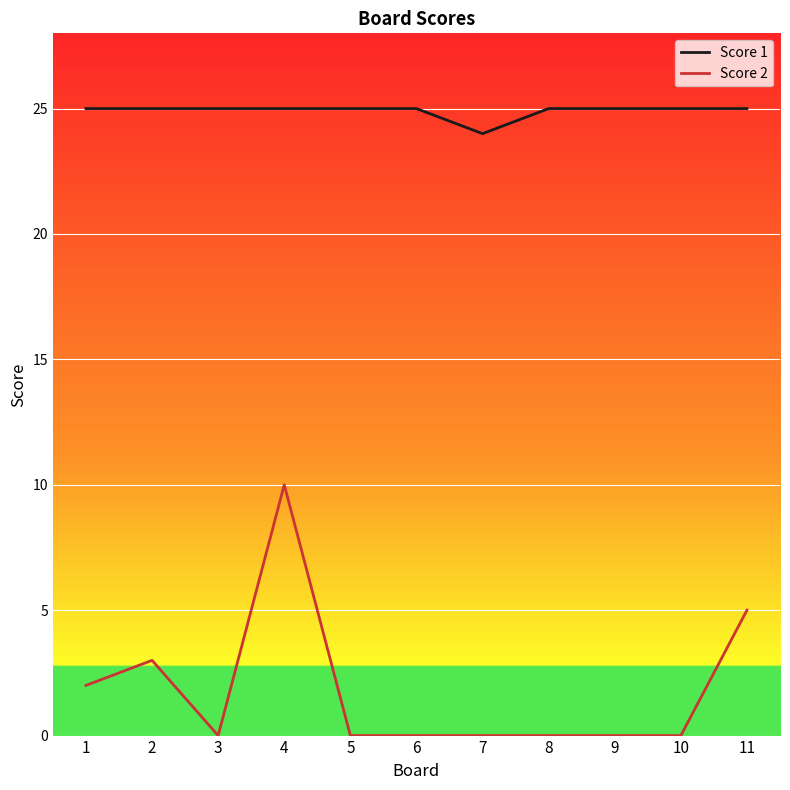

Reading right to left, what are all the values shown in this chart?

Score 1: 25	25	25	25	24	25	25	25	25	25	25
Score 2: 5	0	0	0	0	0	0	10	0	3	2